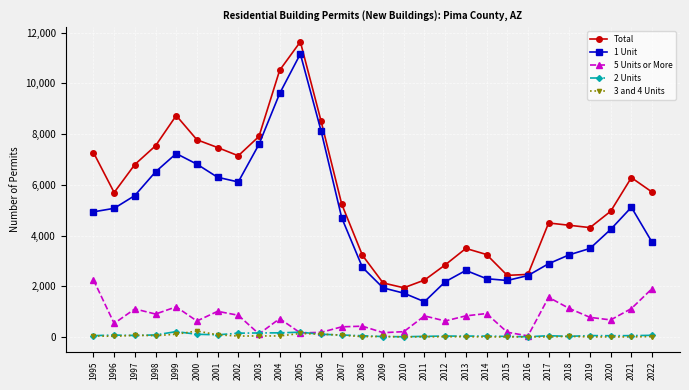

Where is the first local minimum for Total?

1996